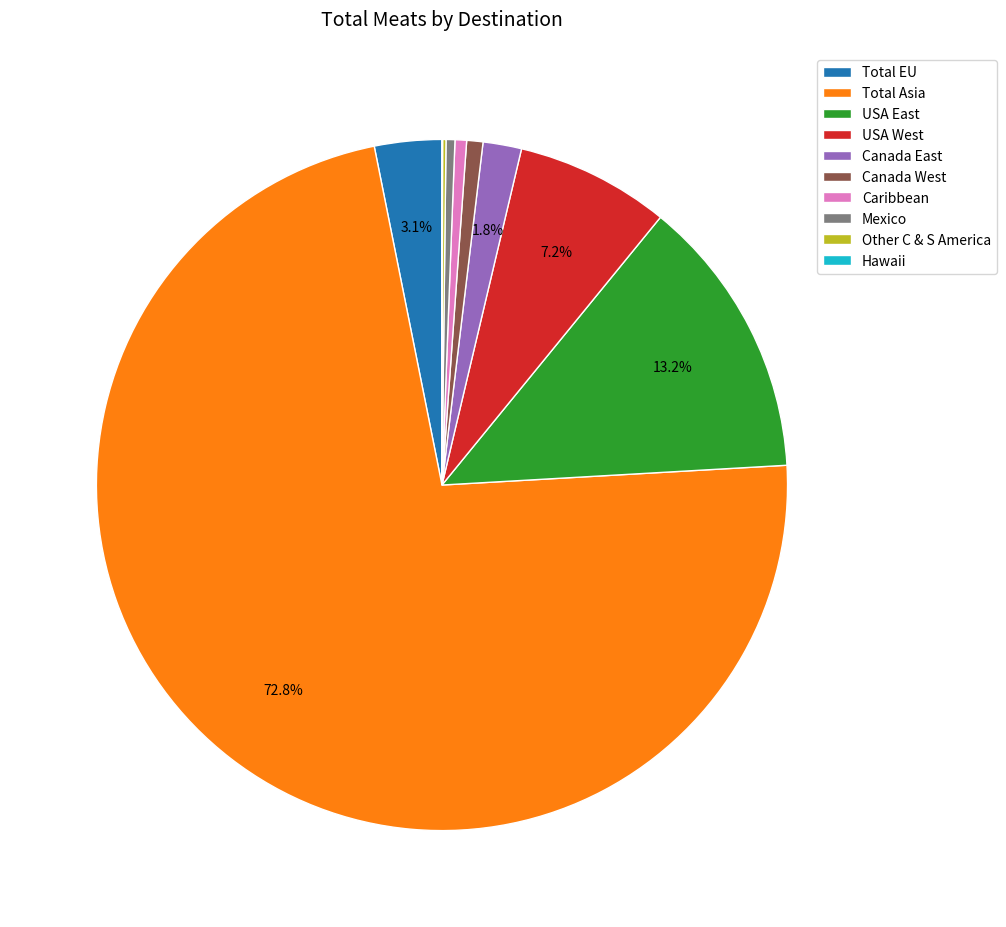

Does USA East represent more than half of the total?

No